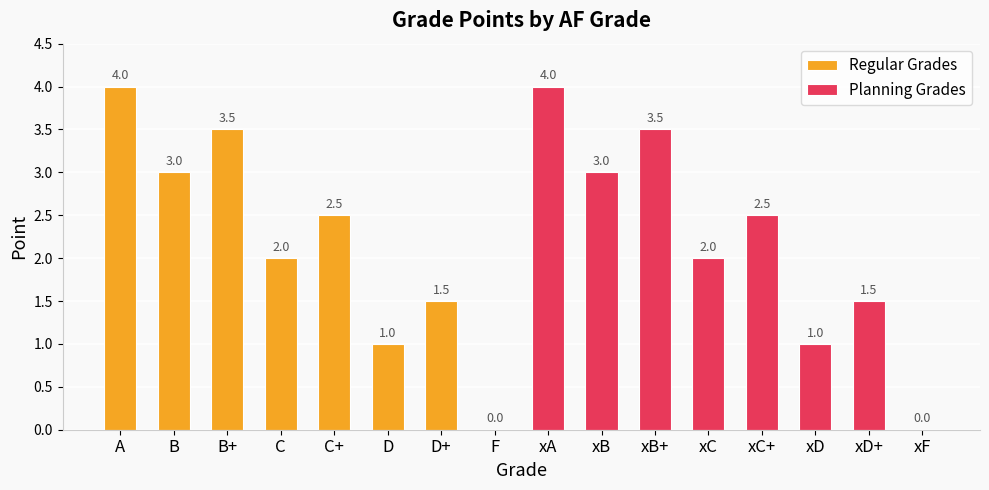

What is the label of the 4th bar from the left?

C